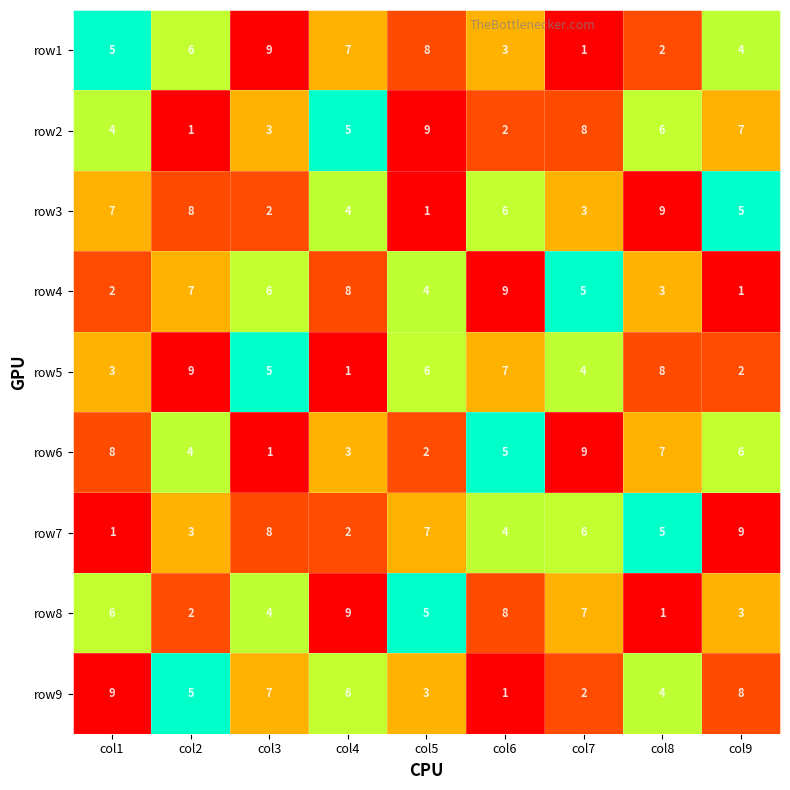

What is the sum of the row5 values at col6 and col4?

8